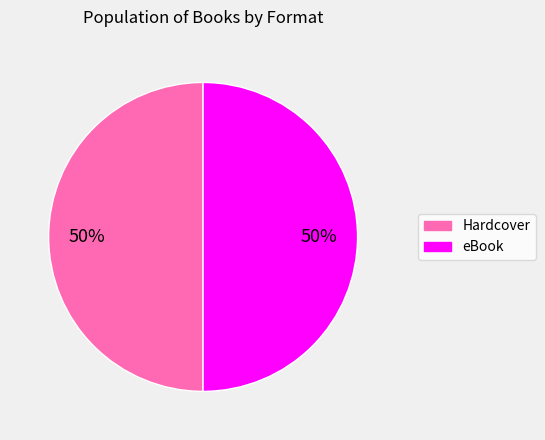

Is the sum of eBook and Hardcover greater than half?

Yes